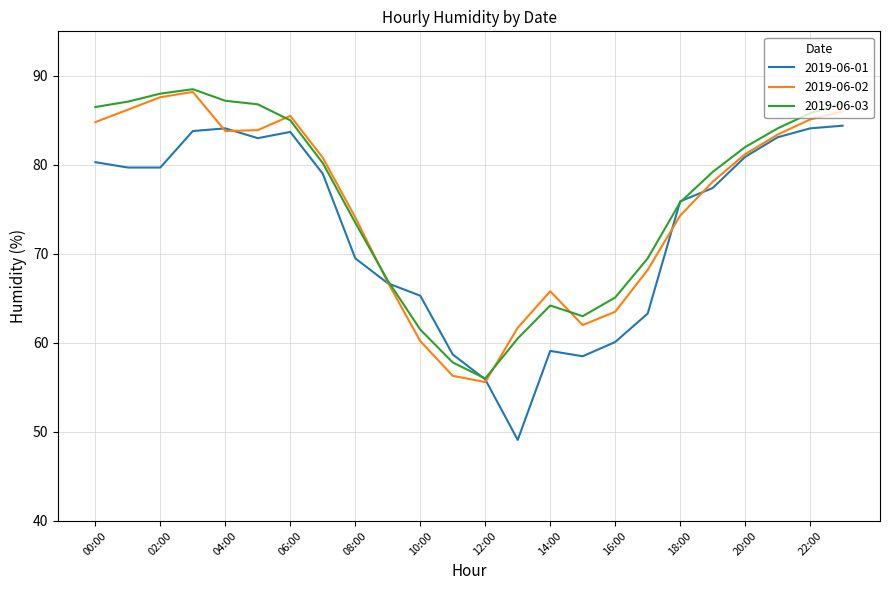

What is the maximum value for 2019-06-03?

88.5